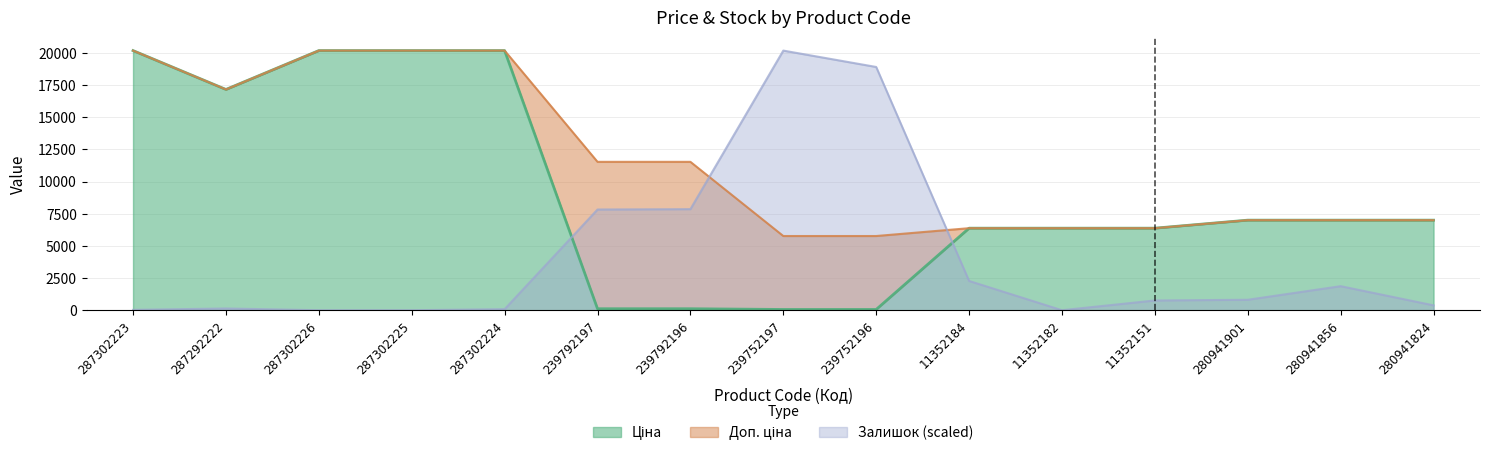

What is the value of the Доп. ціна point at the 10th from the left?

6378.9